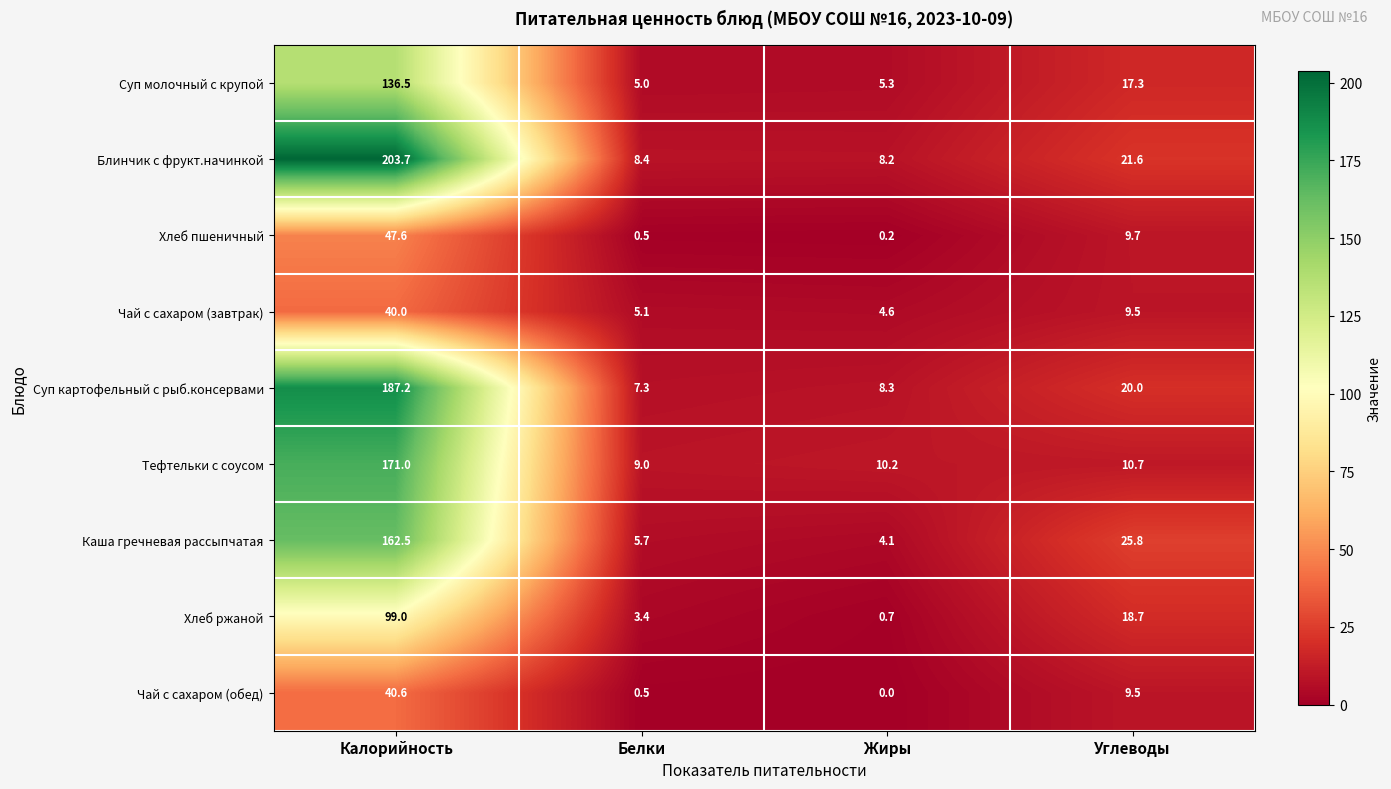

How many data points does each series have?

4